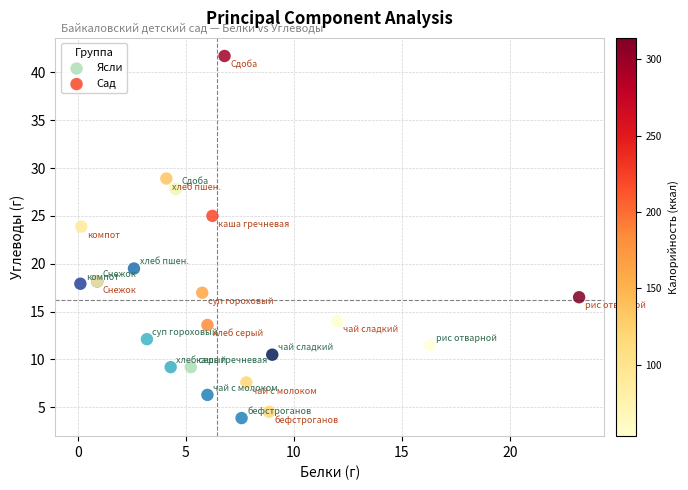

Which series reaches the minimum Y coordinate?

Ясли